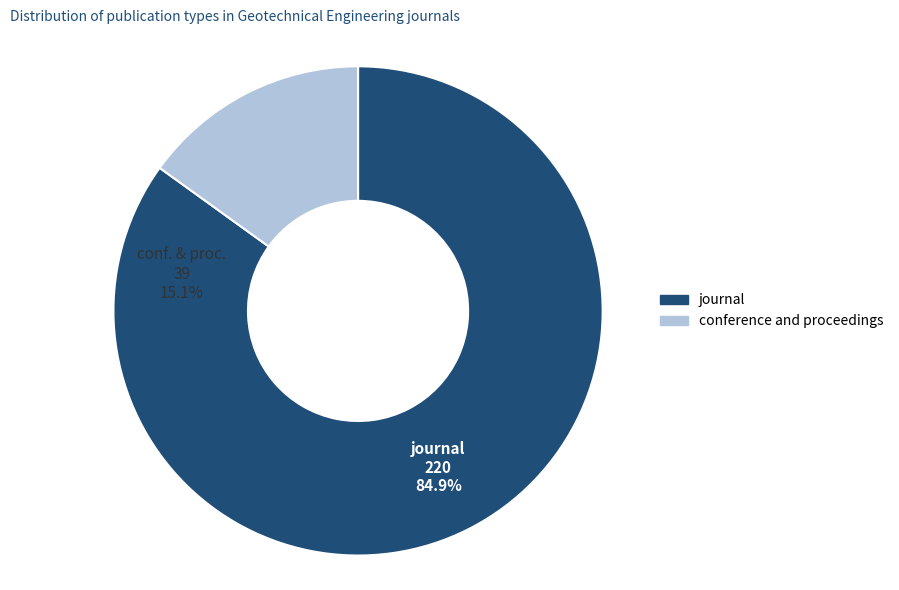

Which category has the biggest portion of the pie?

journal